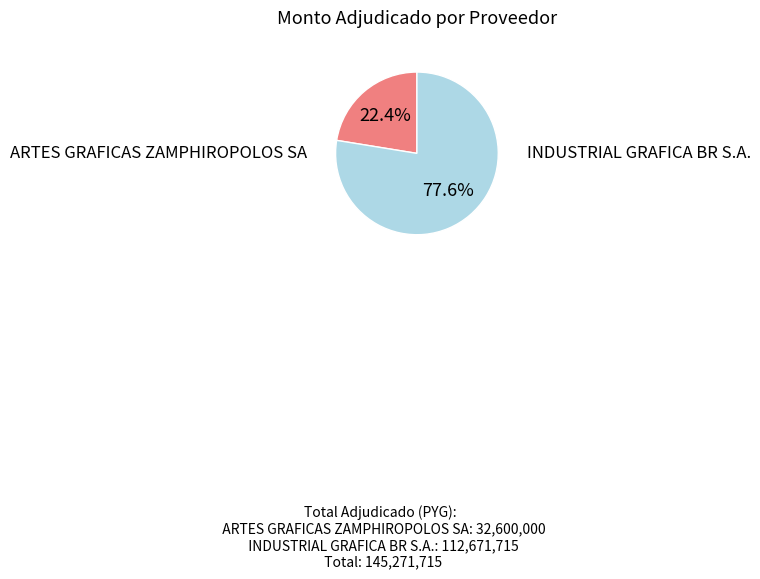

True or false: ARTES GRAFICAS ZAMPHIROPOLOS SA accounts for 37% of the total.

False